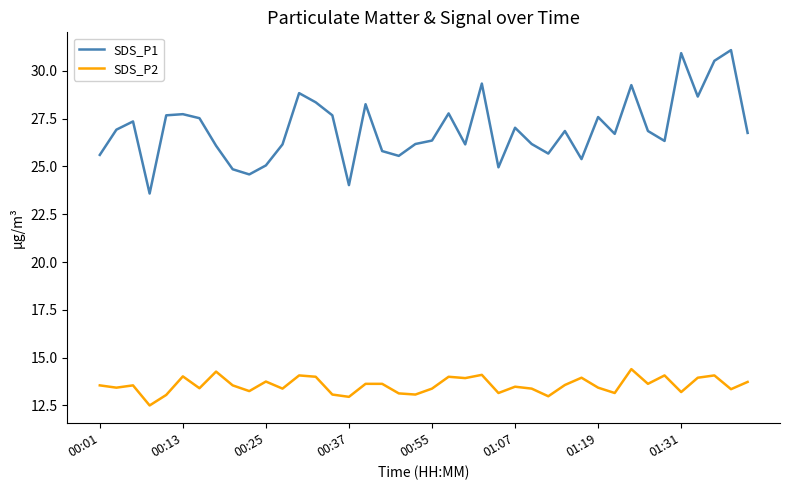

What is the maximum value for SDS_P1?

31.1